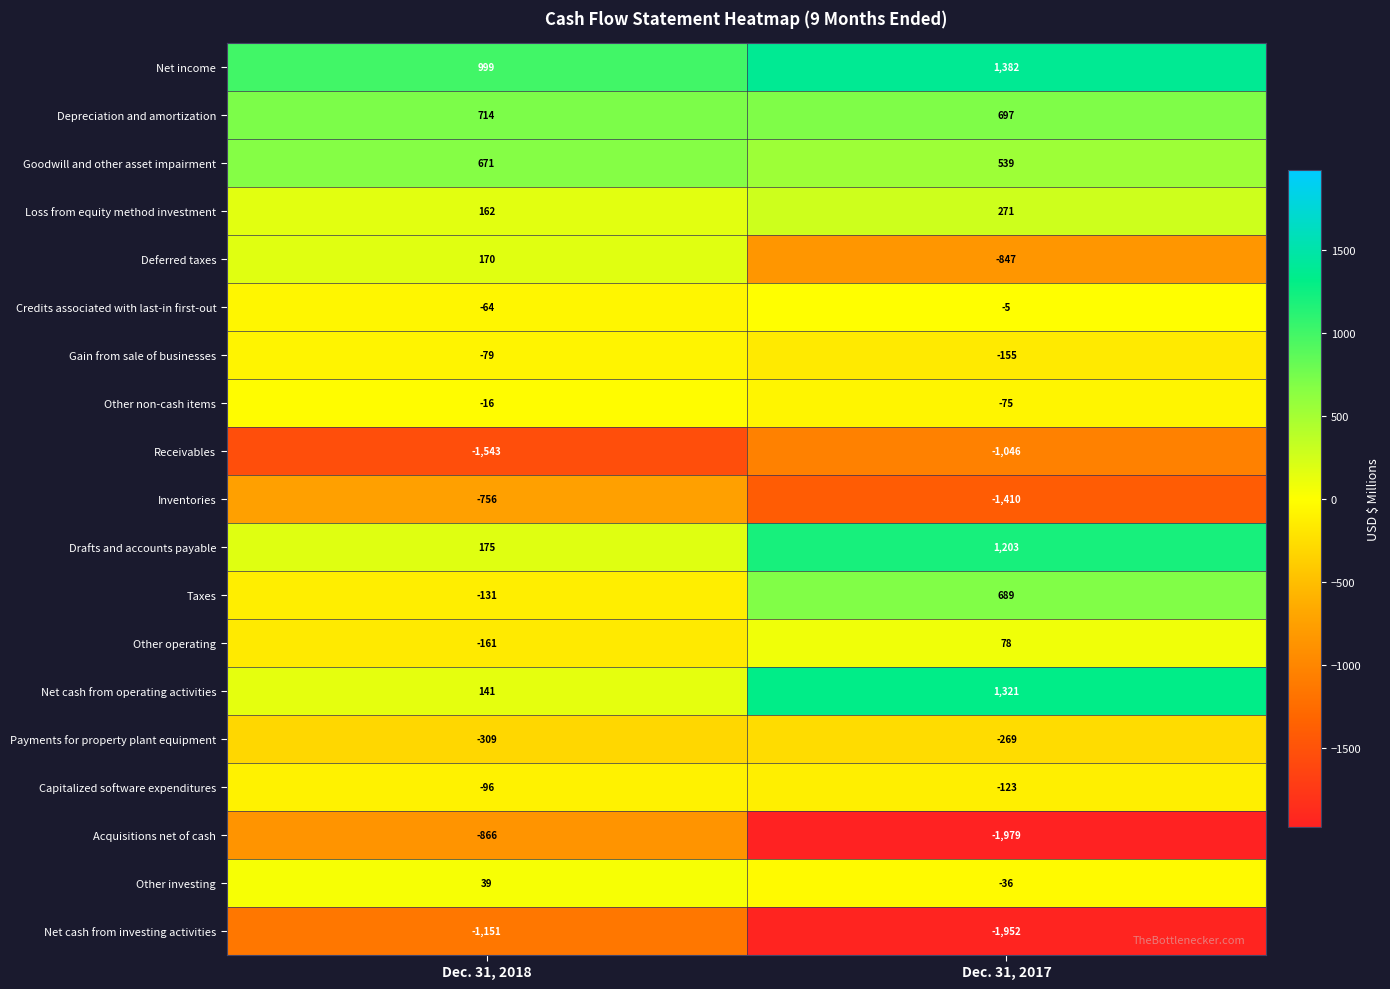

At which category does the chart reach its peak across all series?

Dec. 31, 2017